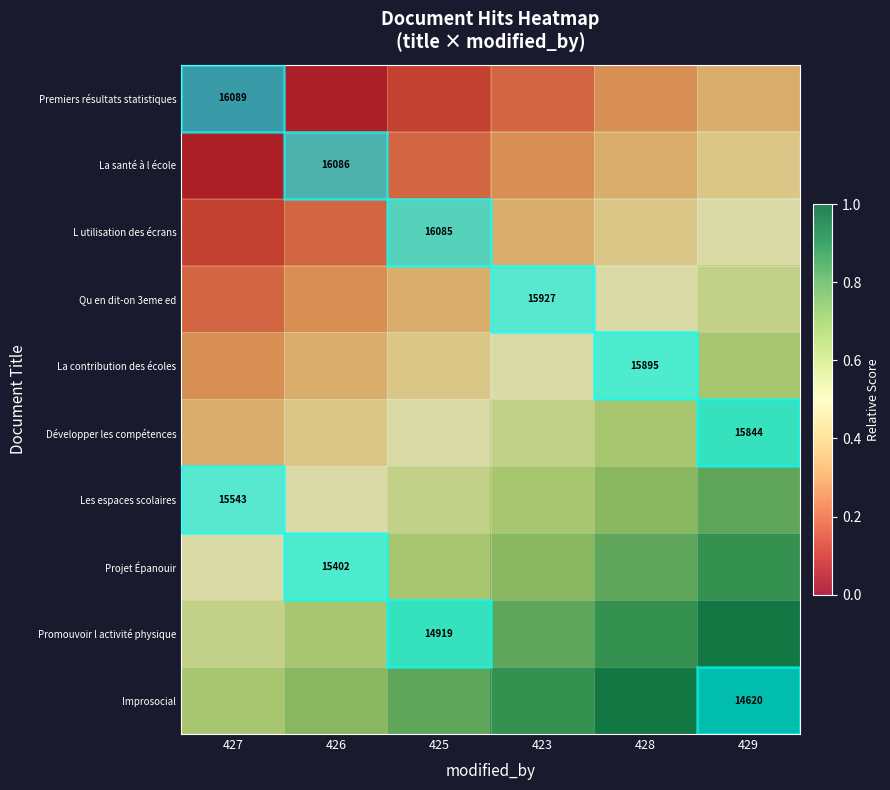

Is it true that Les espaces scolaires equals 1.3 at 429?

False